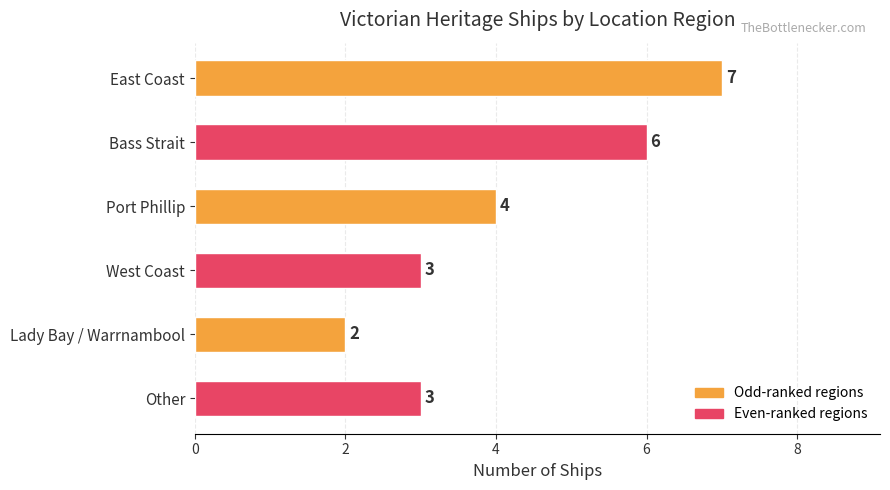

Reading top to bottom, transcribe all the data shown in this chart.

East Coast=7	Bass Strait=6	Port Phillip=4	West Coast=3	Lady Bay / Warrnambool=2	Other=3